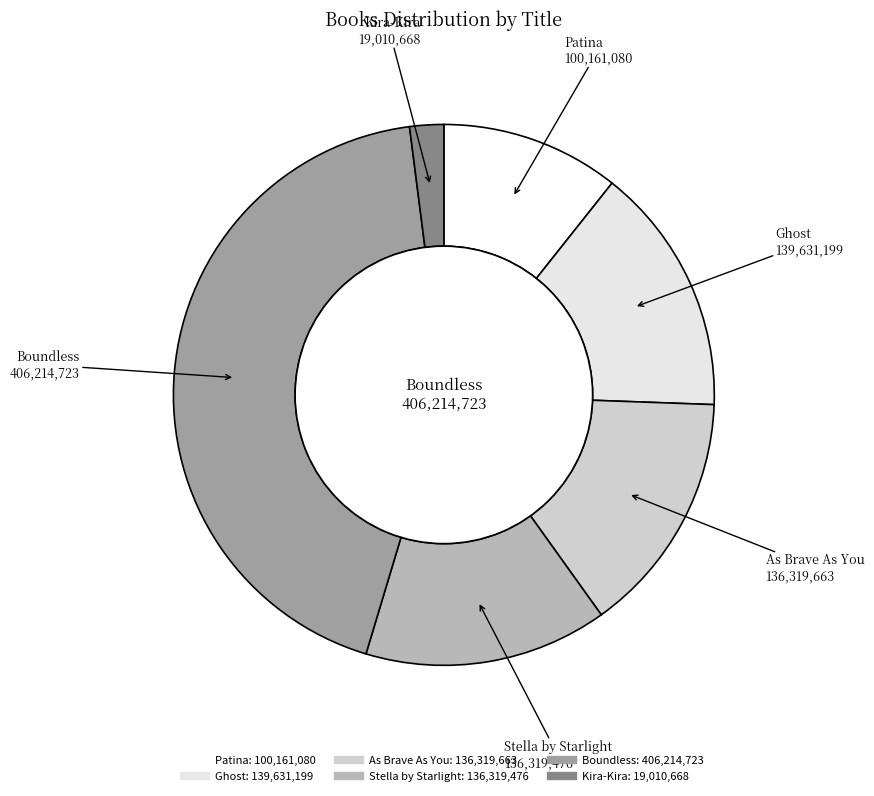

How many segments does this pie chart have?

6